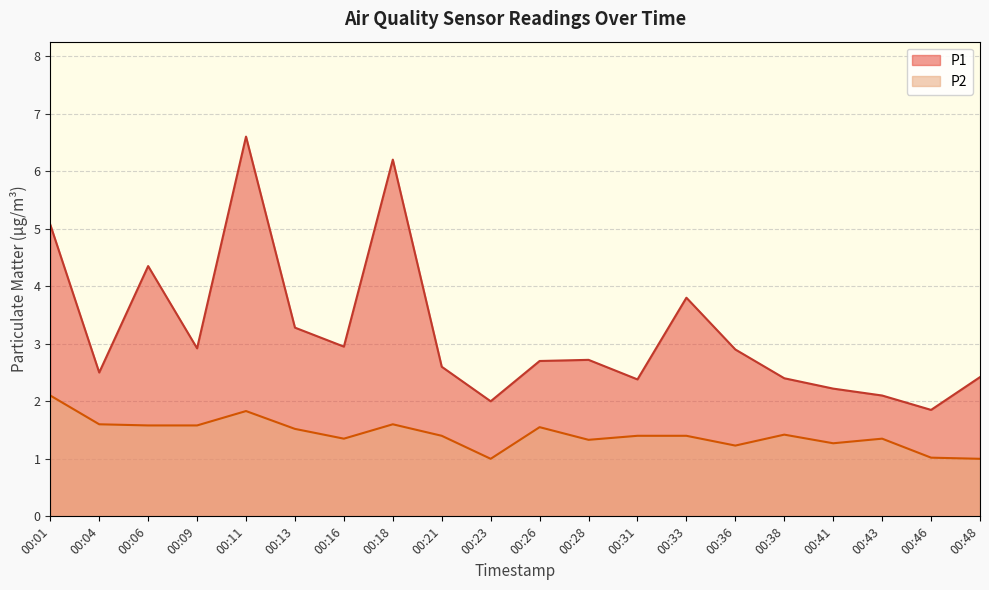

Where is P1 nearest to the value 4?

00:33